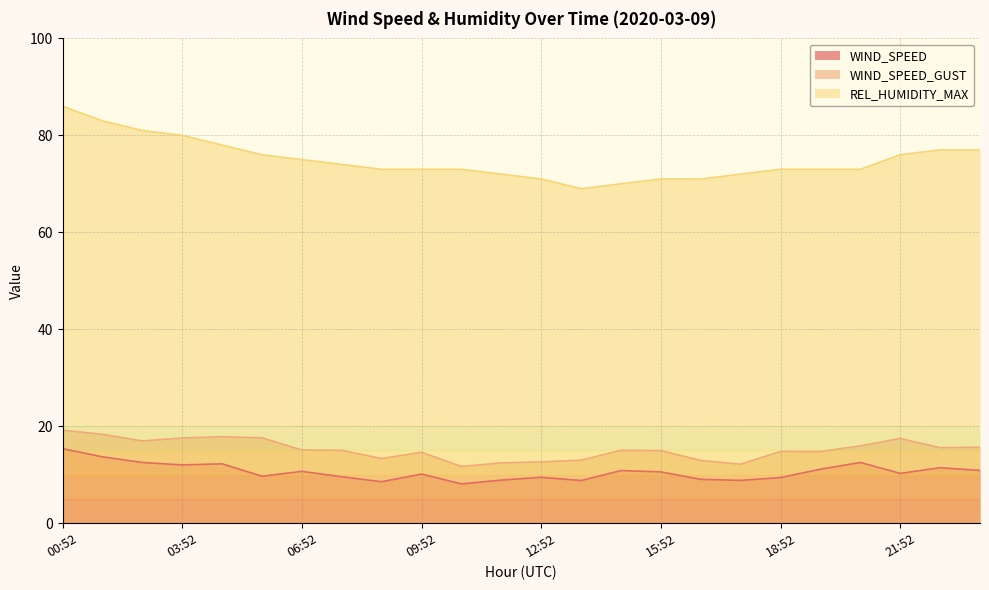

What is the total value across all series at 15:52?

96.6